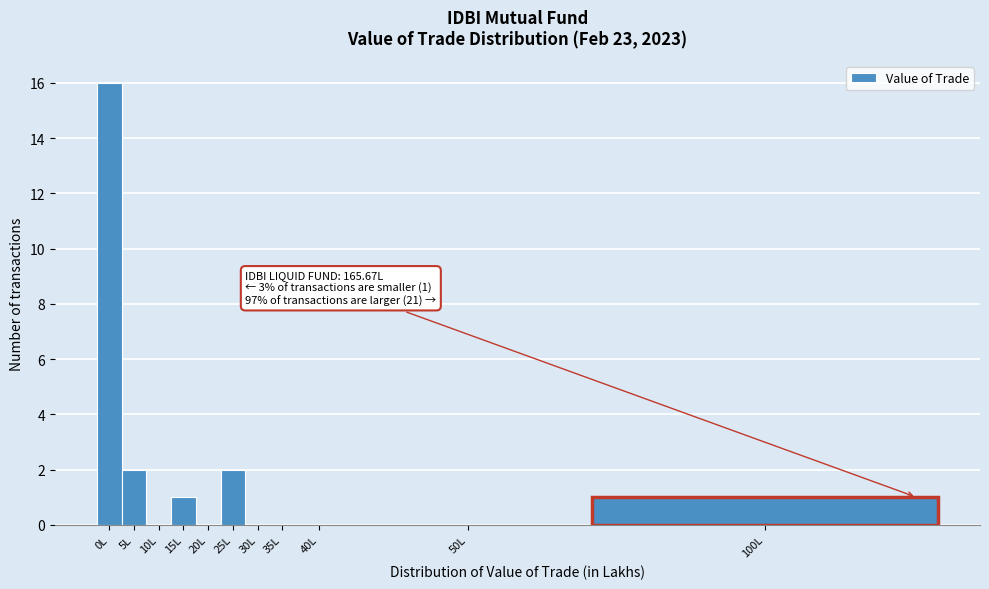

Reading left to right, transcribe all the data shown in this chart.

0L=16	5L=2	10L=0	15L=1	20L=0	25L=2	30L=0	35L=0	40L=0	50L=0	100L=1